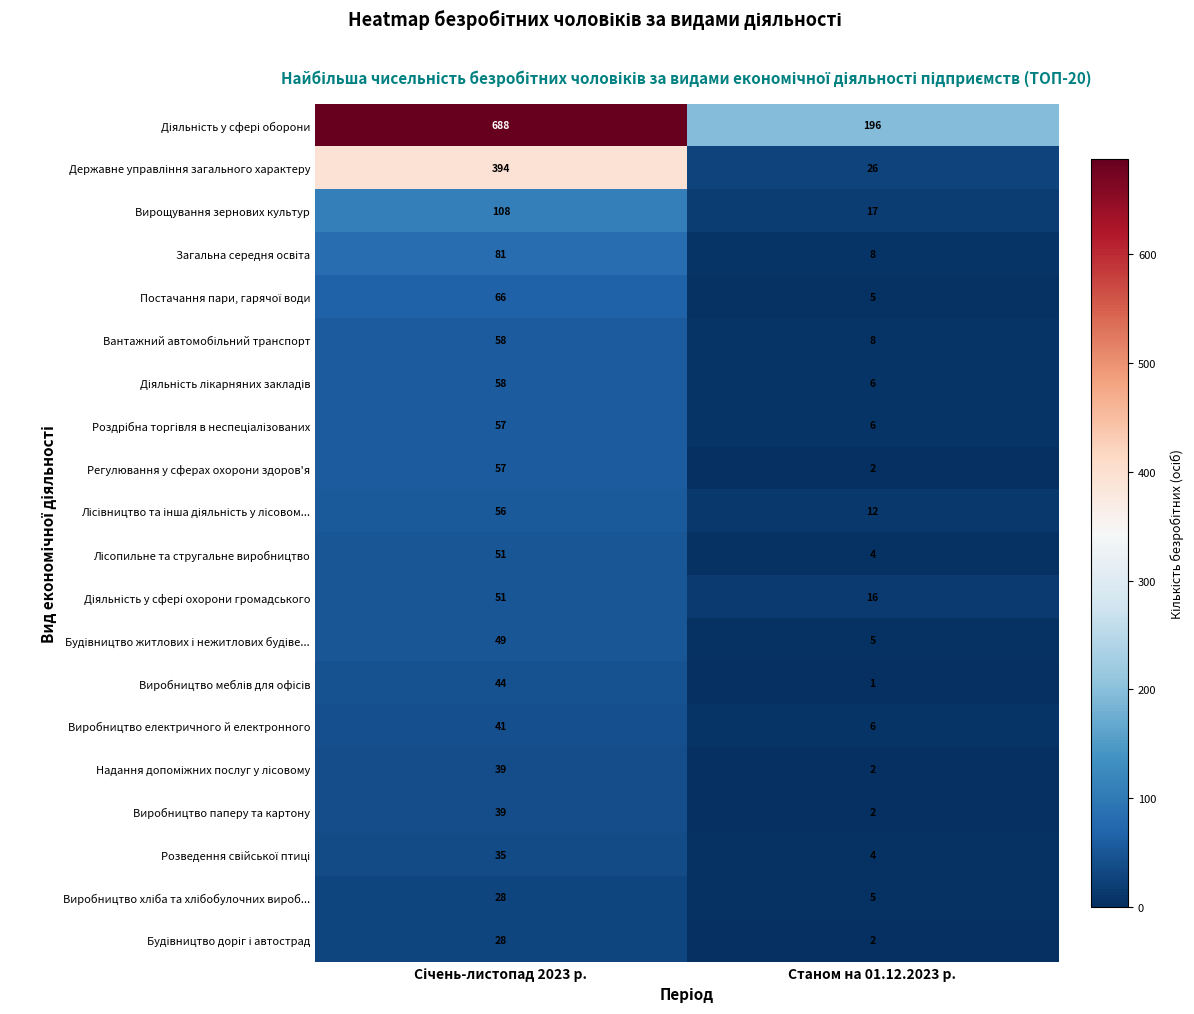

At which category does the chart reach its minimum across all series?

Станом на 01.12.2023 р.